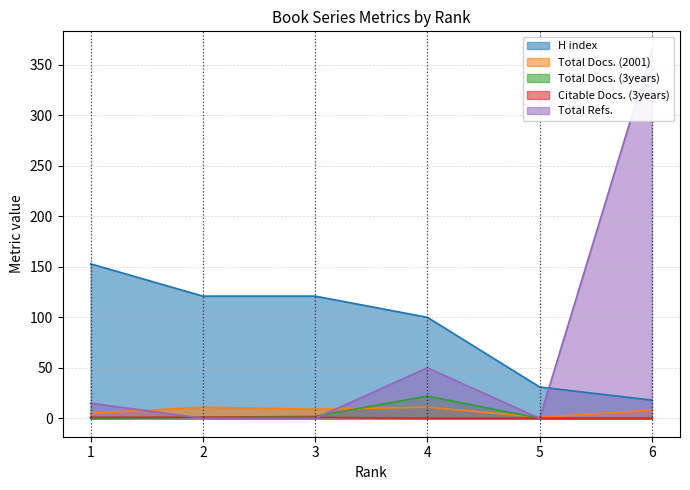

What is the value of the Total Docs. (3years) point at the 3rd from the left?

2